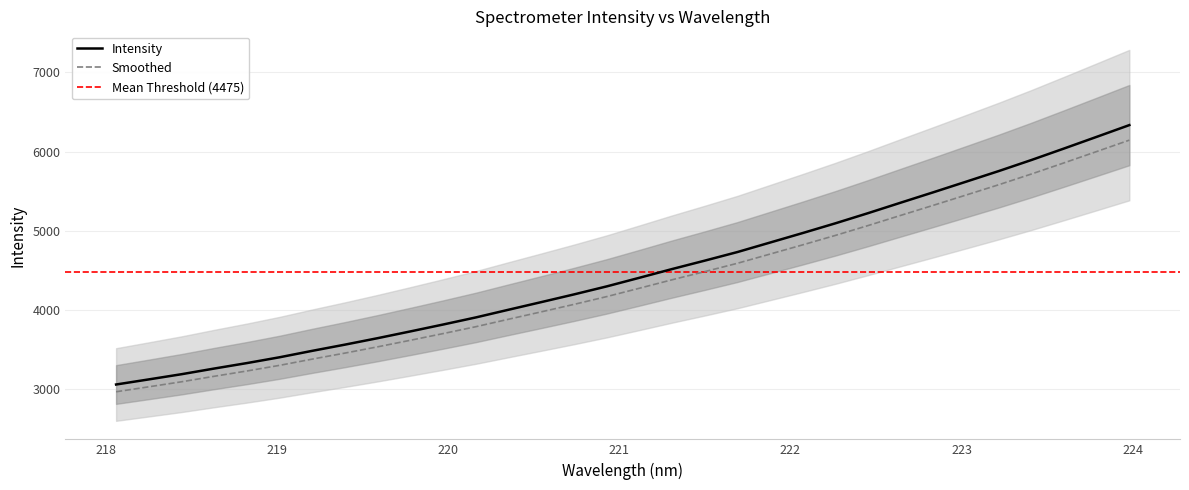

Is this an area chart (filled region under the line)?

No